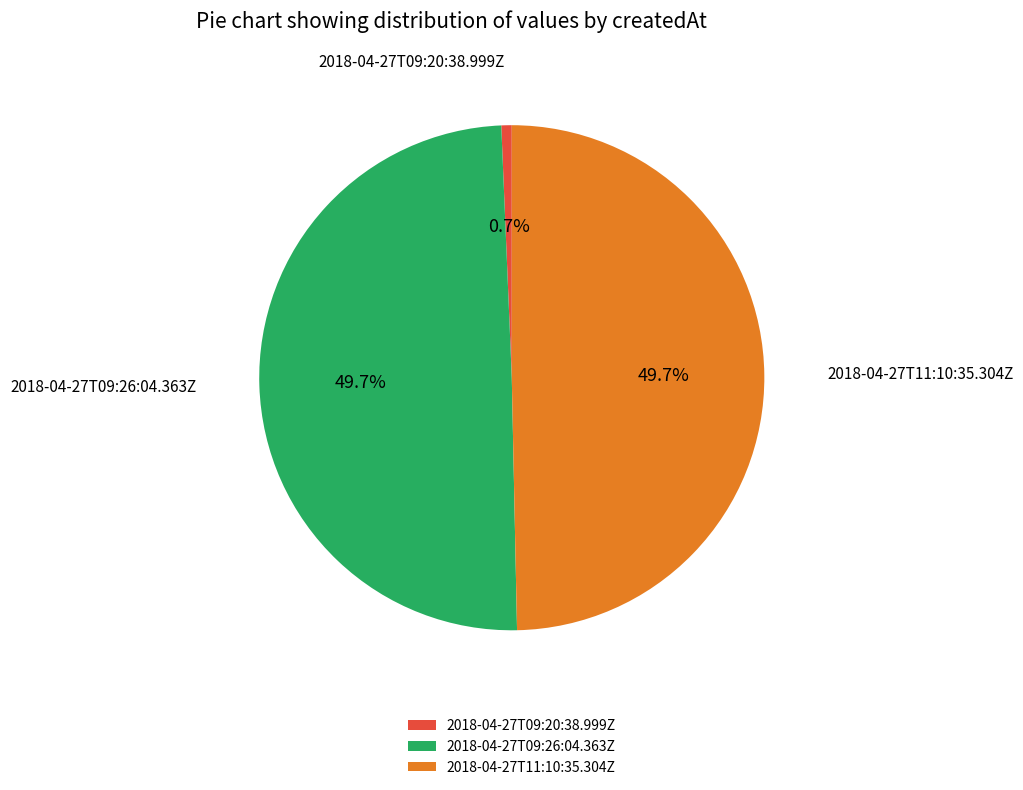

To the nearest percent, what portion does 2018-04-27T11:10:35.304Z represent?

50%